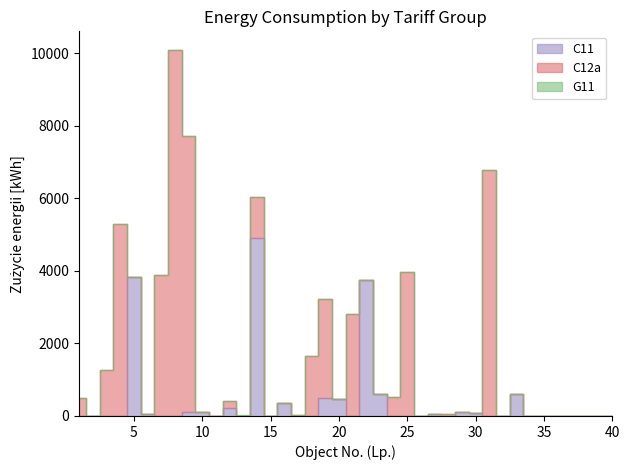

Where do C11 and C12a first cross each other?

4 and 5